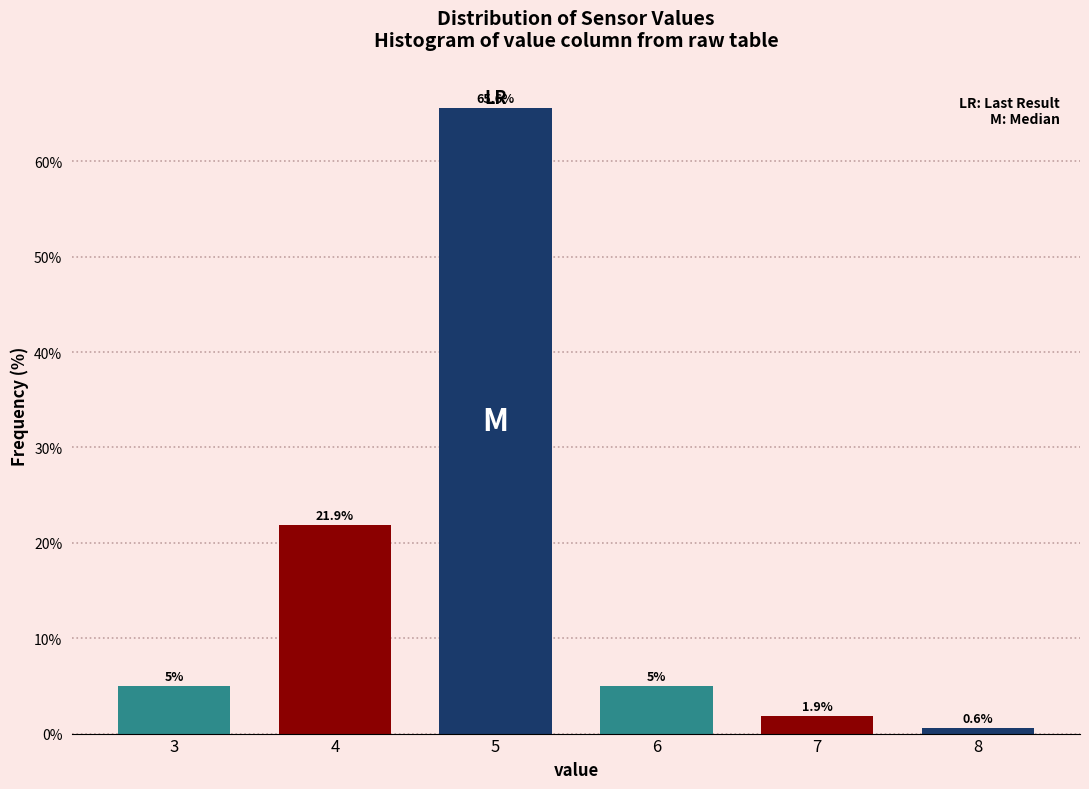

Reading left to right, extract all data points from this chart.

5.0	21.9	65.6	5.0	1.9	0.6